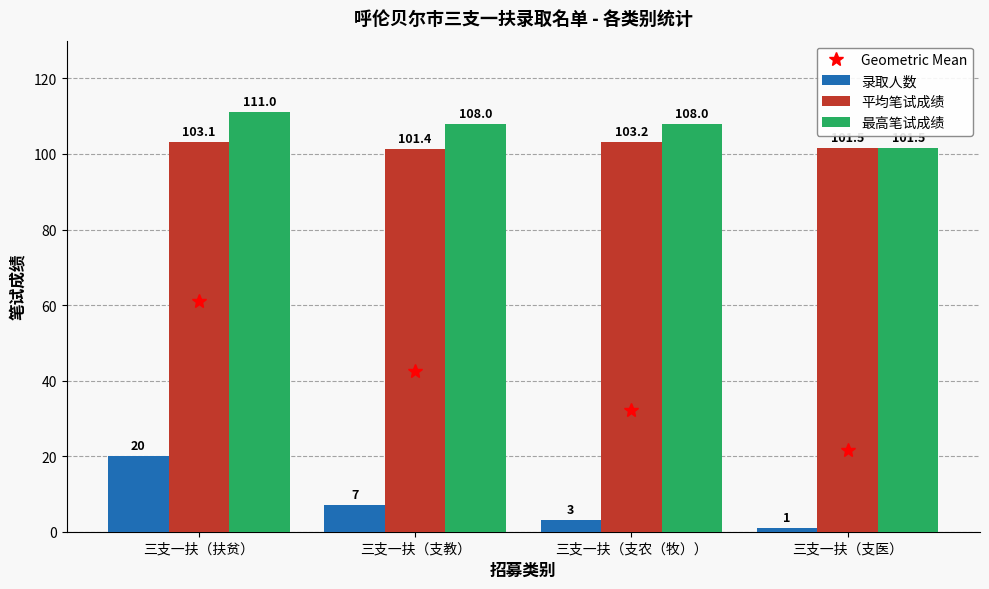

Which series changed the most between 三支一扶（扶贫） and 三支一扶（支医）?

录取人数